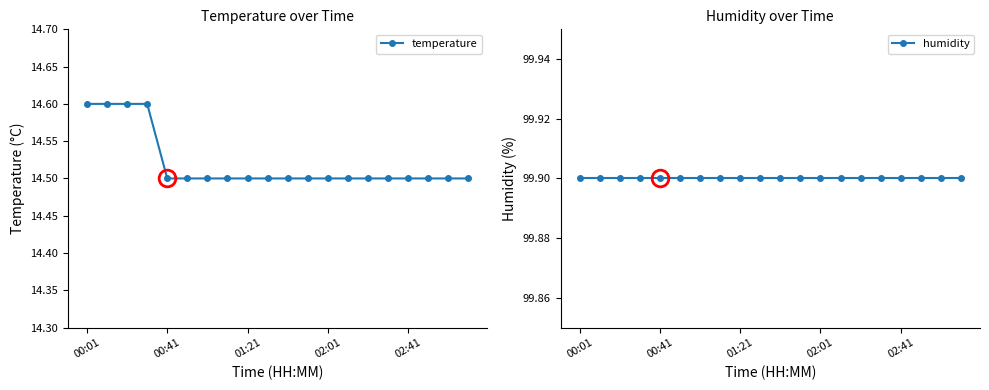

Which series has the largest total across all categories?

humidity